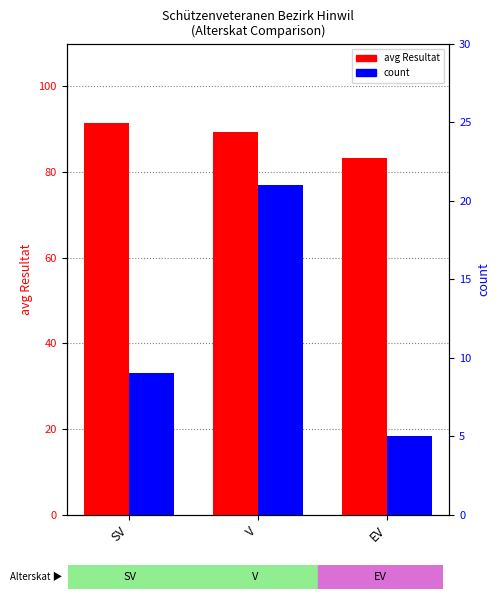

The value of count at EV is 3.4. True or false?

False